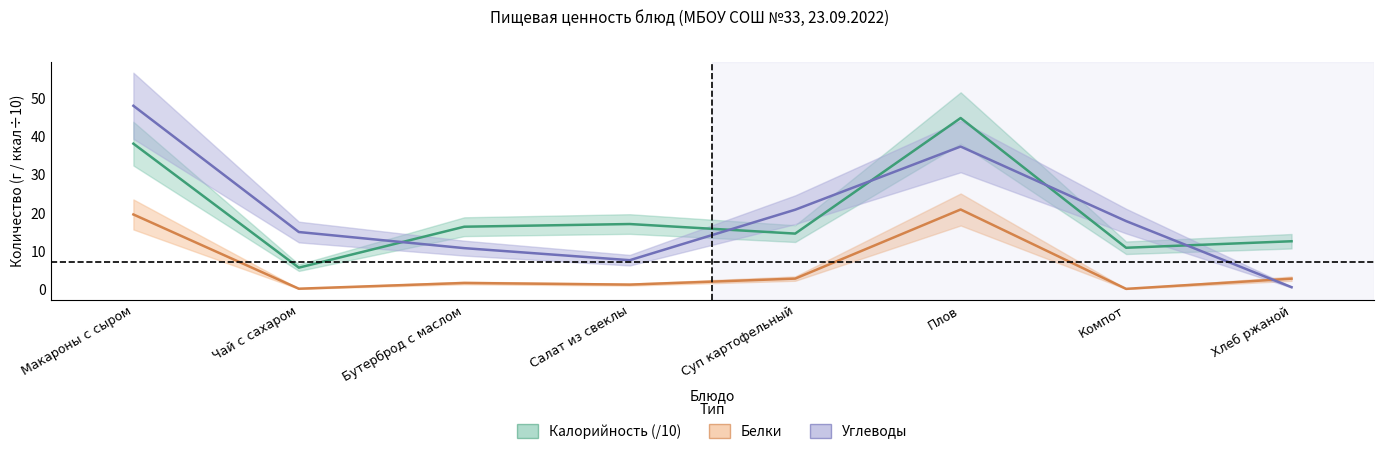

What is the label of the 8th point from the right?

Макароны с сыром